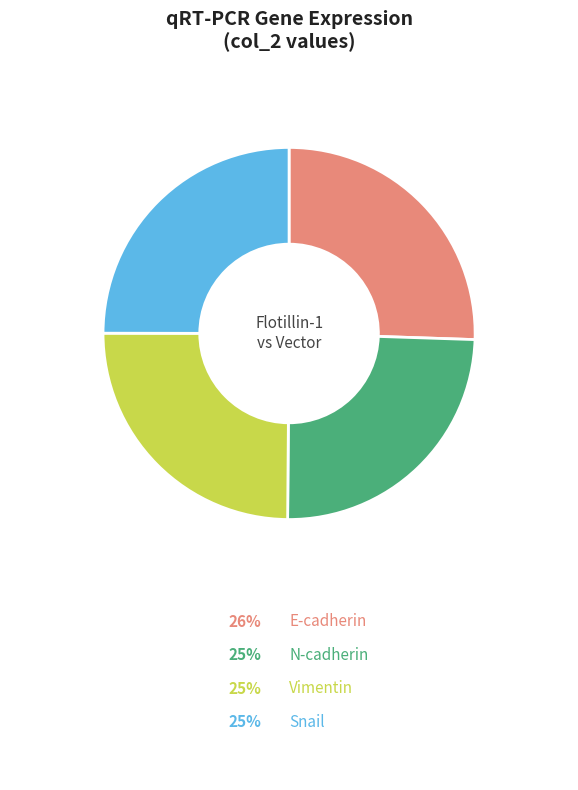

To the nearest percent, what is the average slice percentage?

25%